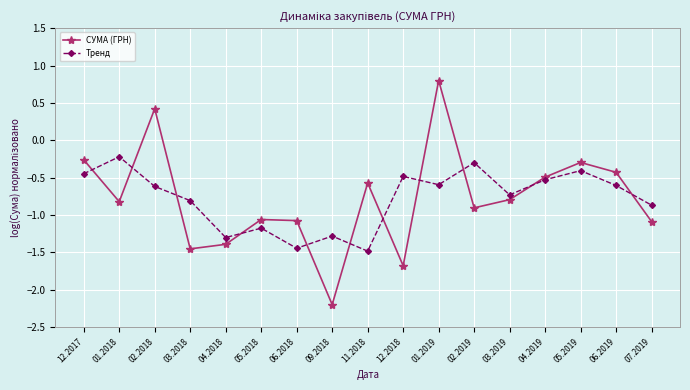

What is the label of the 3rd point from the right?

05.2019